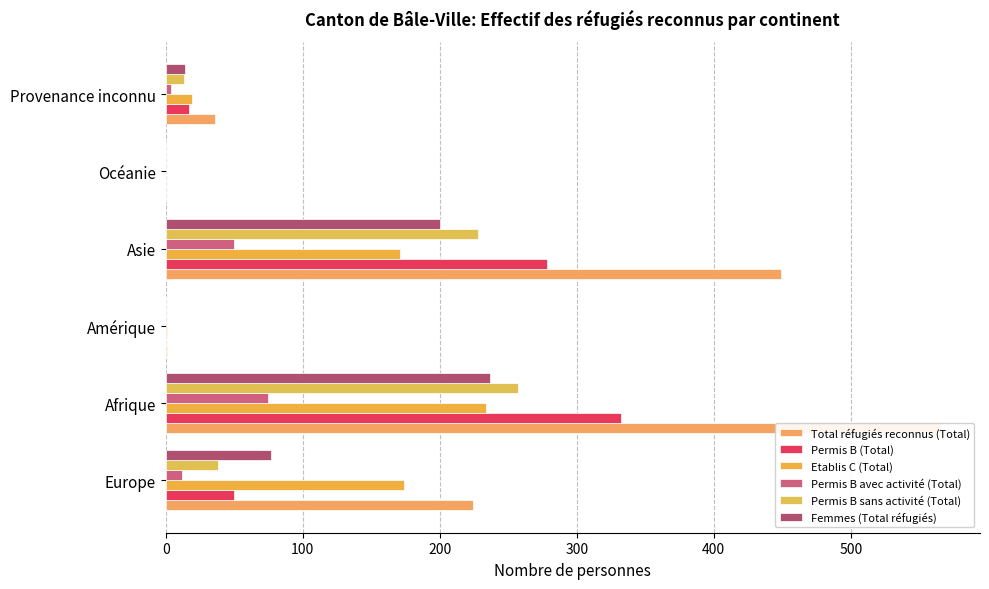

How many values in Permis B avec activité (Total) are above zero?

4